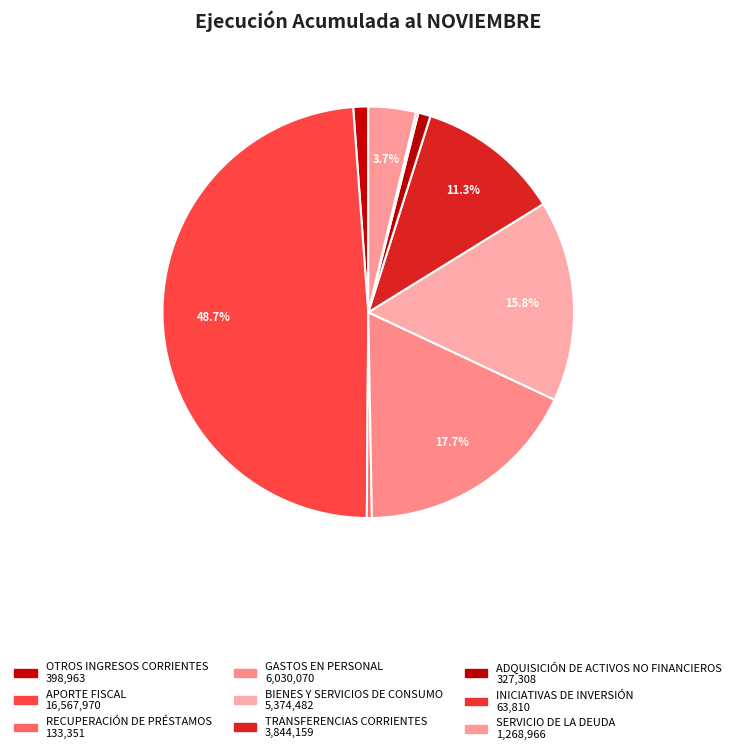

What percentage is NOT represented by OTROS INGRESOS CORRIENTES?

98.8%